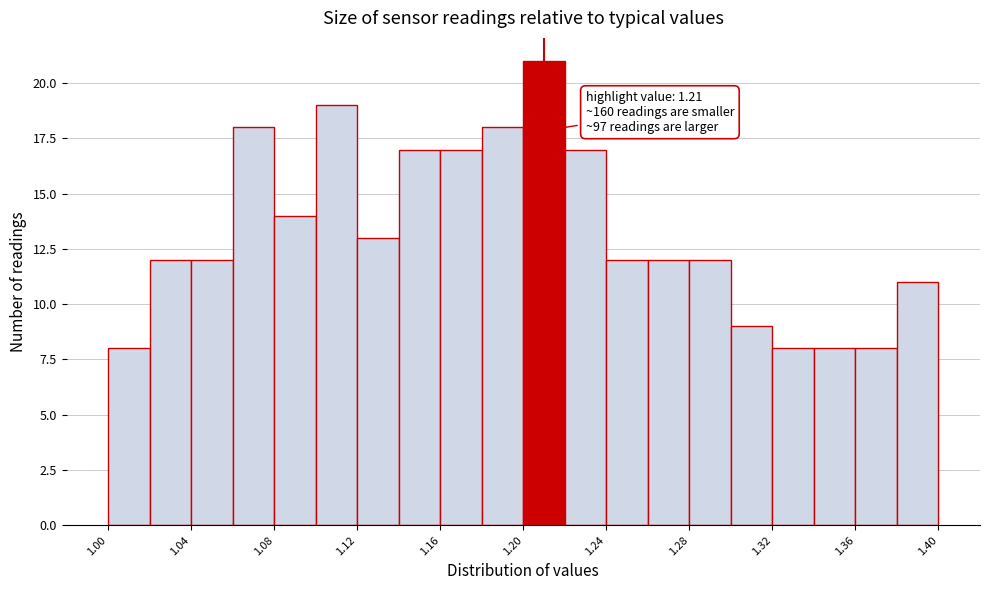

Which range on the x-axis has the tallest bar?

1.20 to 1.22